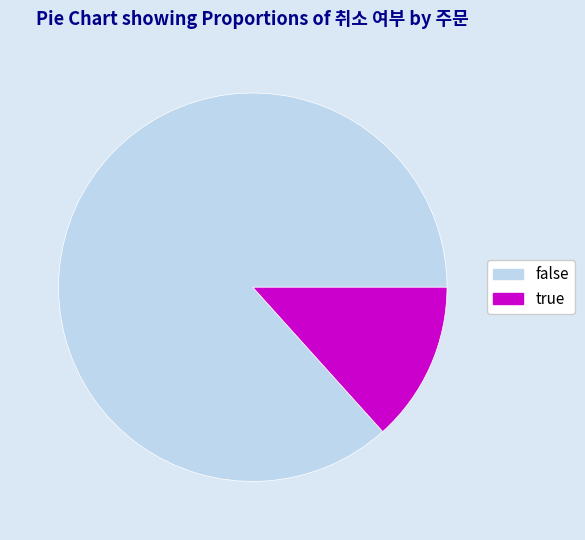

Which has a higher value, true or false?

false